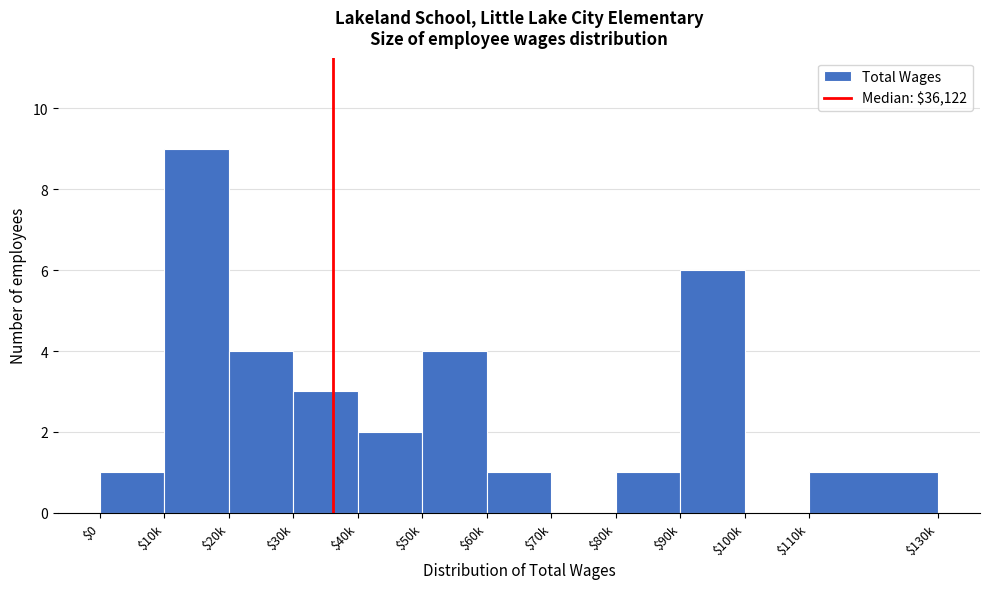

Is it true that the value at $50k is 4?

True